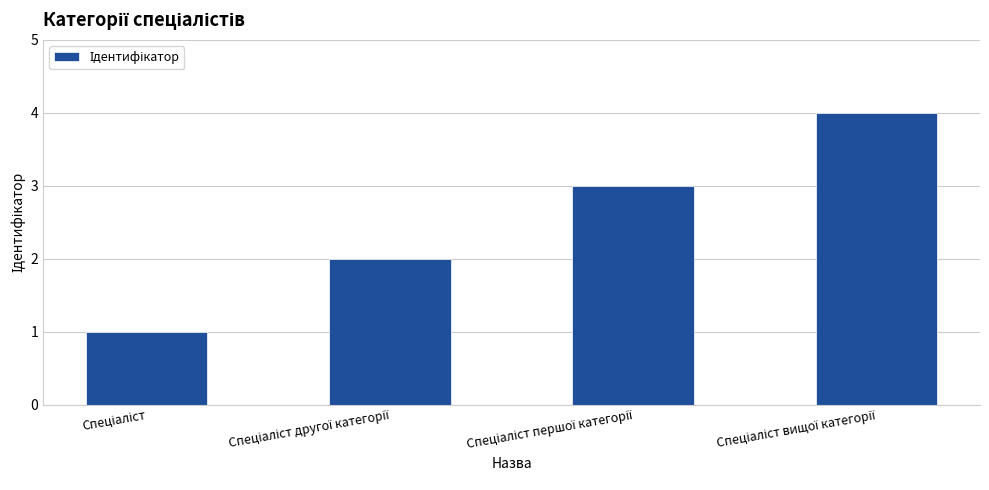

What is the difference between the maximum and minimum values?

3